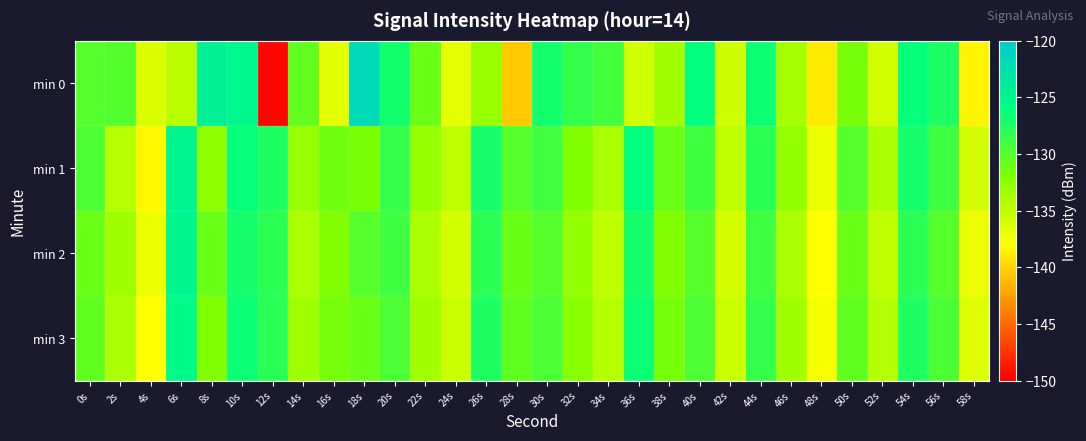

What is the total value across all series at 28s?

-531.9